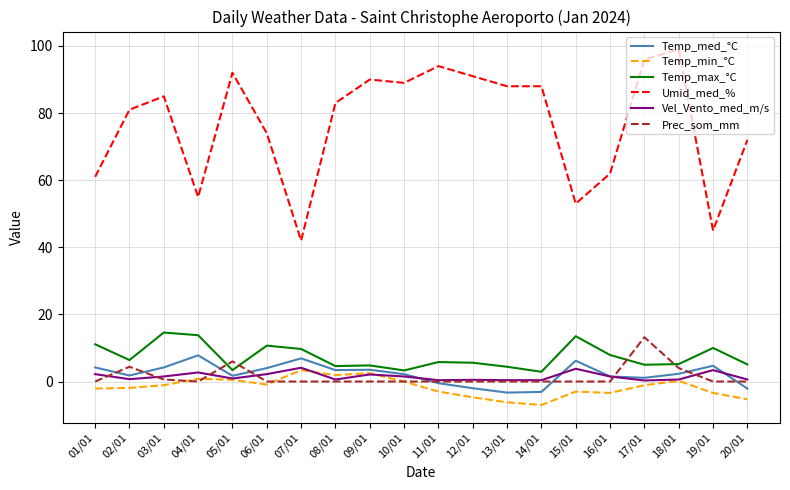

True or false: Temp_min_°C has more than 2 points higher than both neighbors.

True